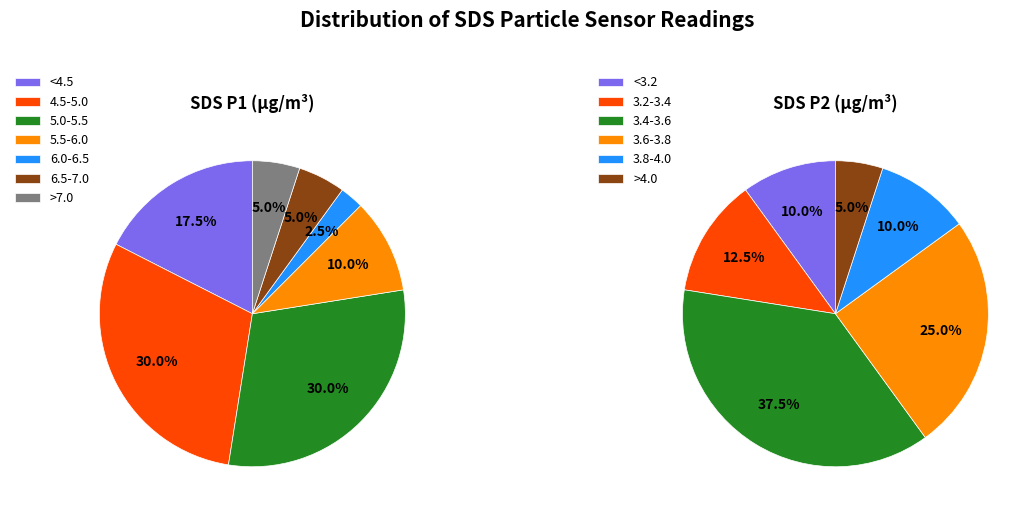

Rank the series by their average value, from highest to lowest.

SDS_P1, SDS_P2